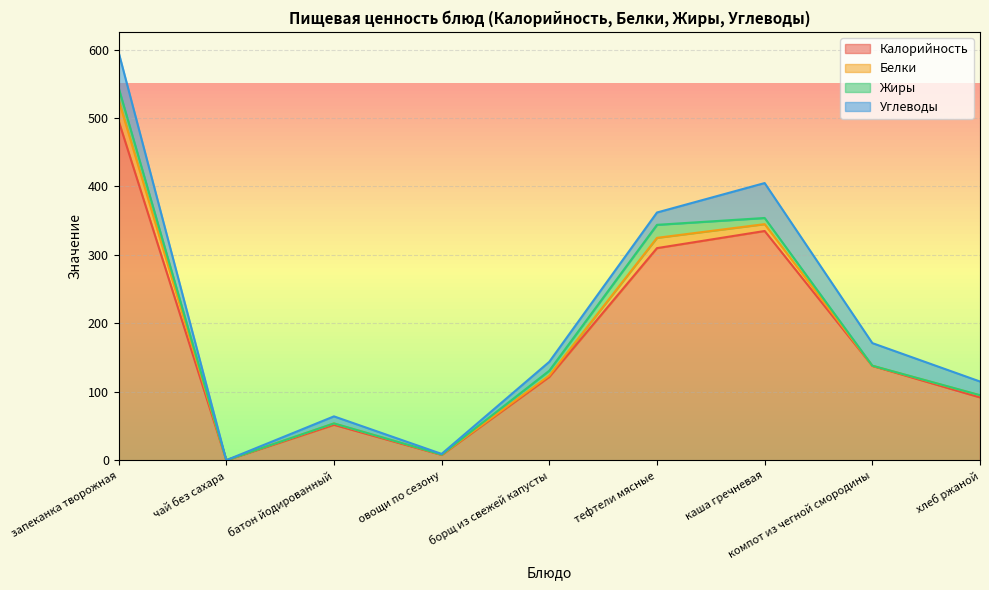

What is the difference between the maximum and second lowest values in the Углеводы series?

50.9